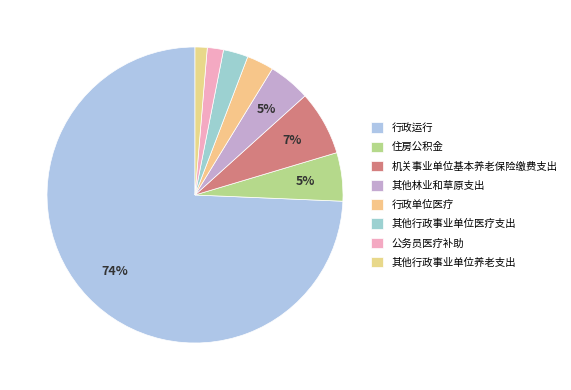

What percentage is the 行政单位医疗 slice, to the nearest percent?

3%